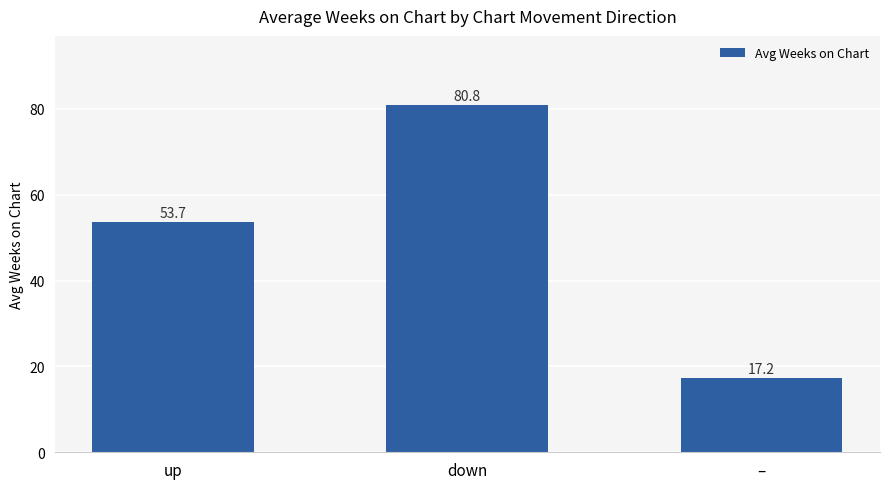

List the labels in order of value, largest first.

down, up, –